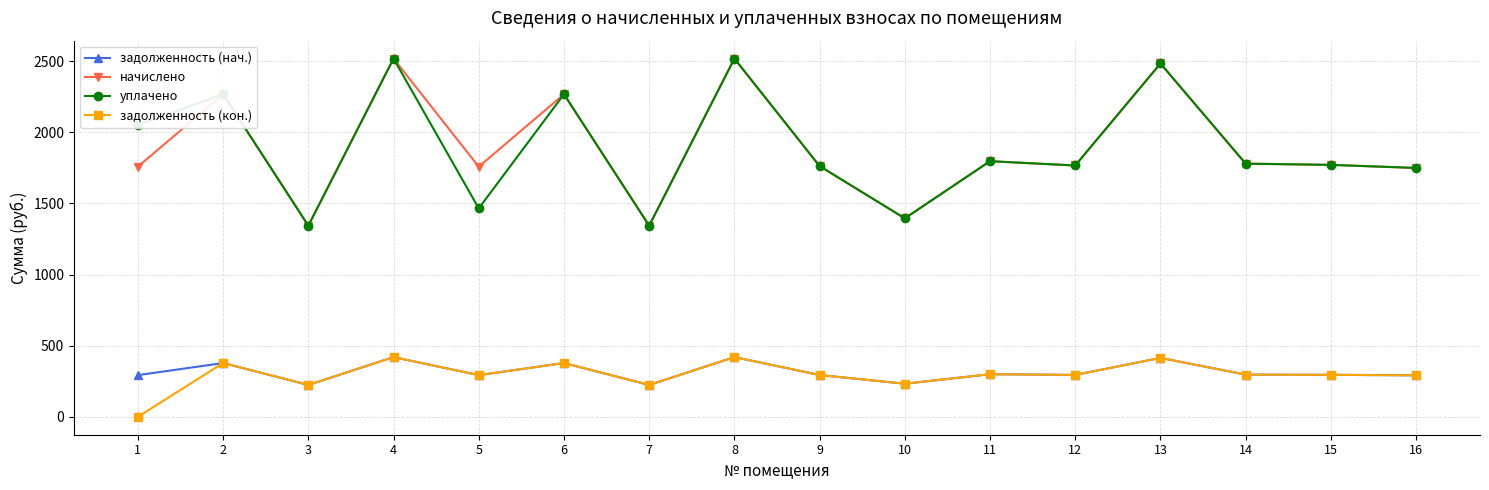

What is the lowest value of the уплачено series?

1343.5